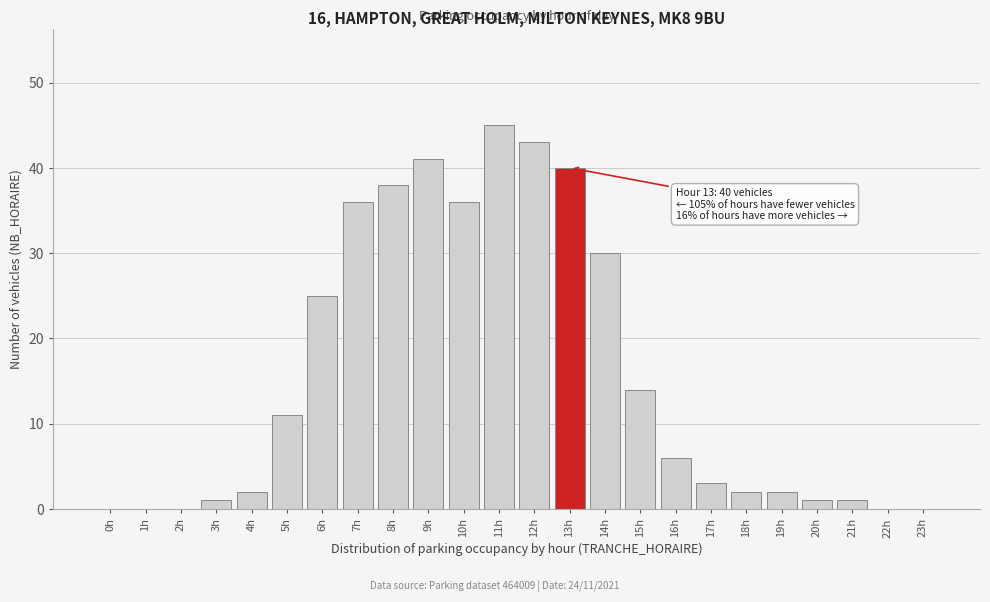

Reading left to right, transcribe all the data shown in this chart.

0h=0	1h=0	2h=0	3h=1	4h=2	5h=11	6h=25	7h=36	8h=38	9h=41	10h=36	11h=45	12h=43	13h=40	14h=30	15h=14	16h=6	17h=3	18h=2	19h=2	20h=1	21h=1	22h=0	23h=0